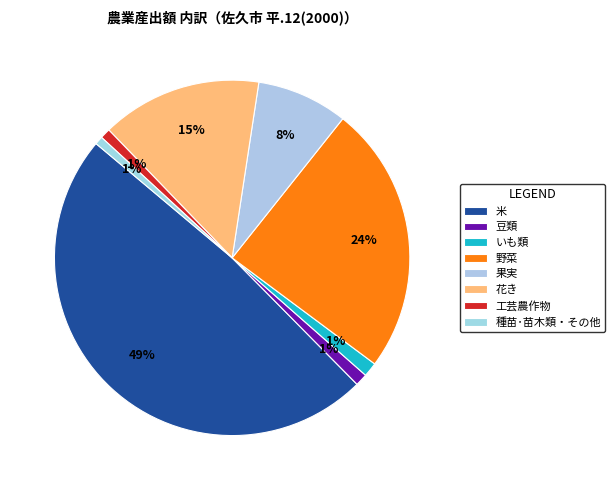

Is the sum of 豆類 and 米 greater than half?

No